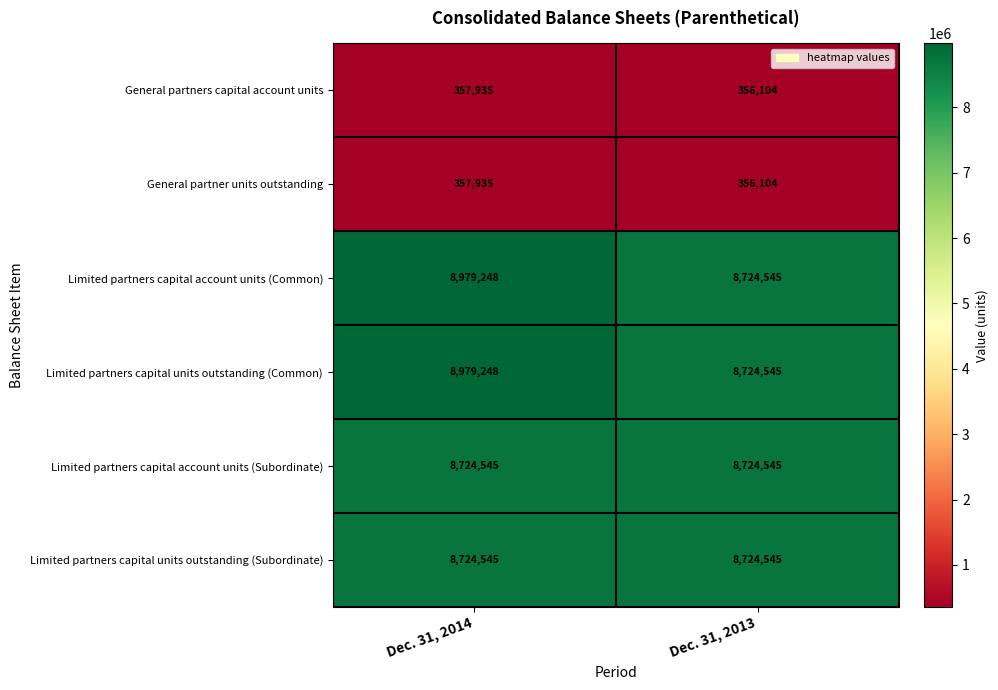

The value of Limited partners capital account units (Subordinate) at Dec. 31, 2014 is 3084061. True or false?

False